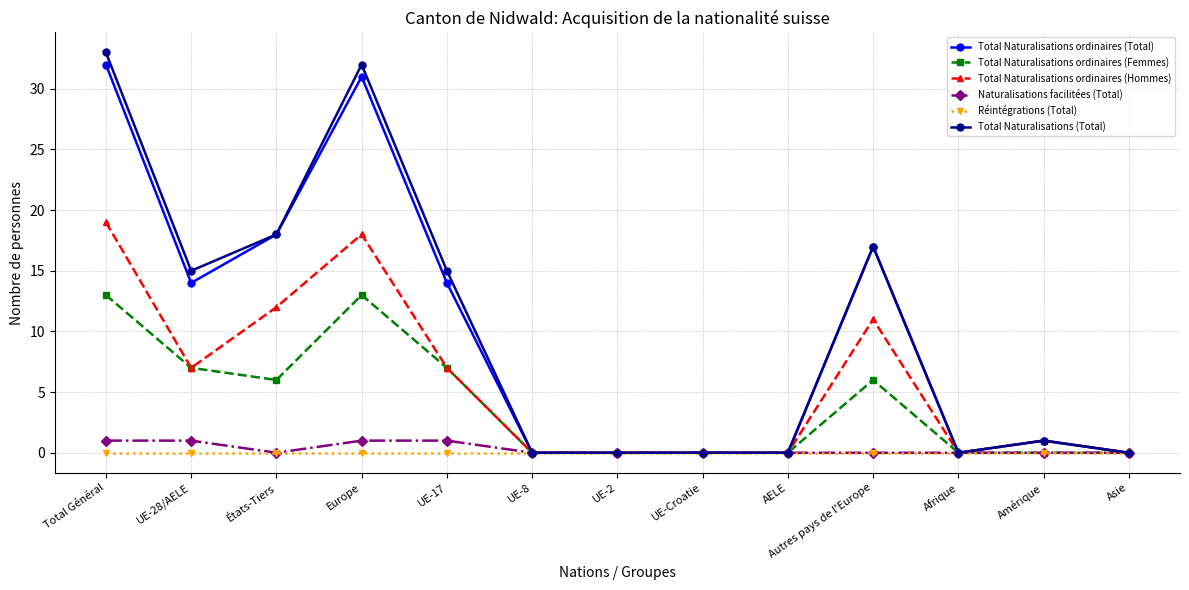

What is the difference between the highest and lowest values at Autres pays de l'Europe?

17